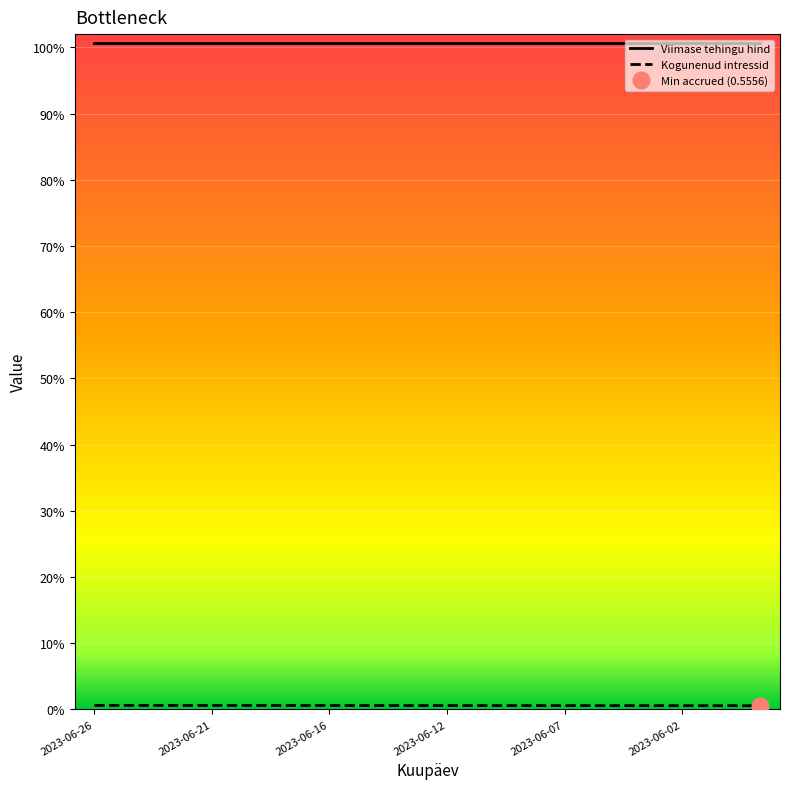

Count the Kogunenud intressid values in the range 0 to 1.

18